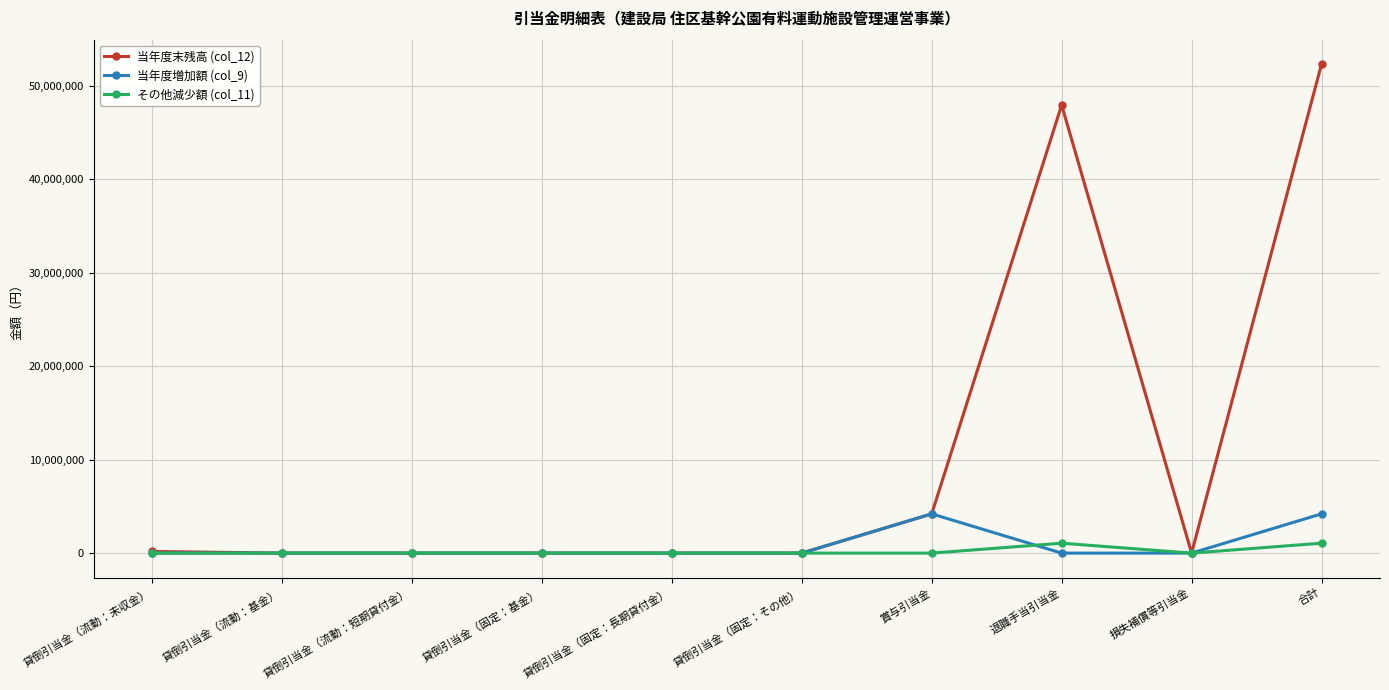

Is it true that その他減少額 (col_11) equals 0 at 貸倒引当金（固定：その他）?

True